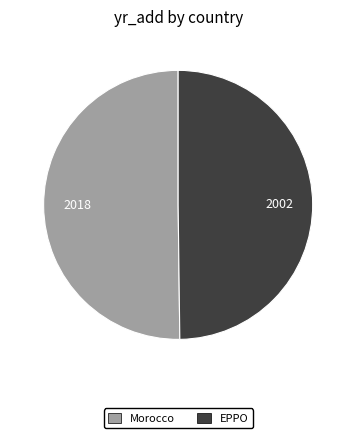

The EPPO slice represents 50% of the pie. True or false?

True